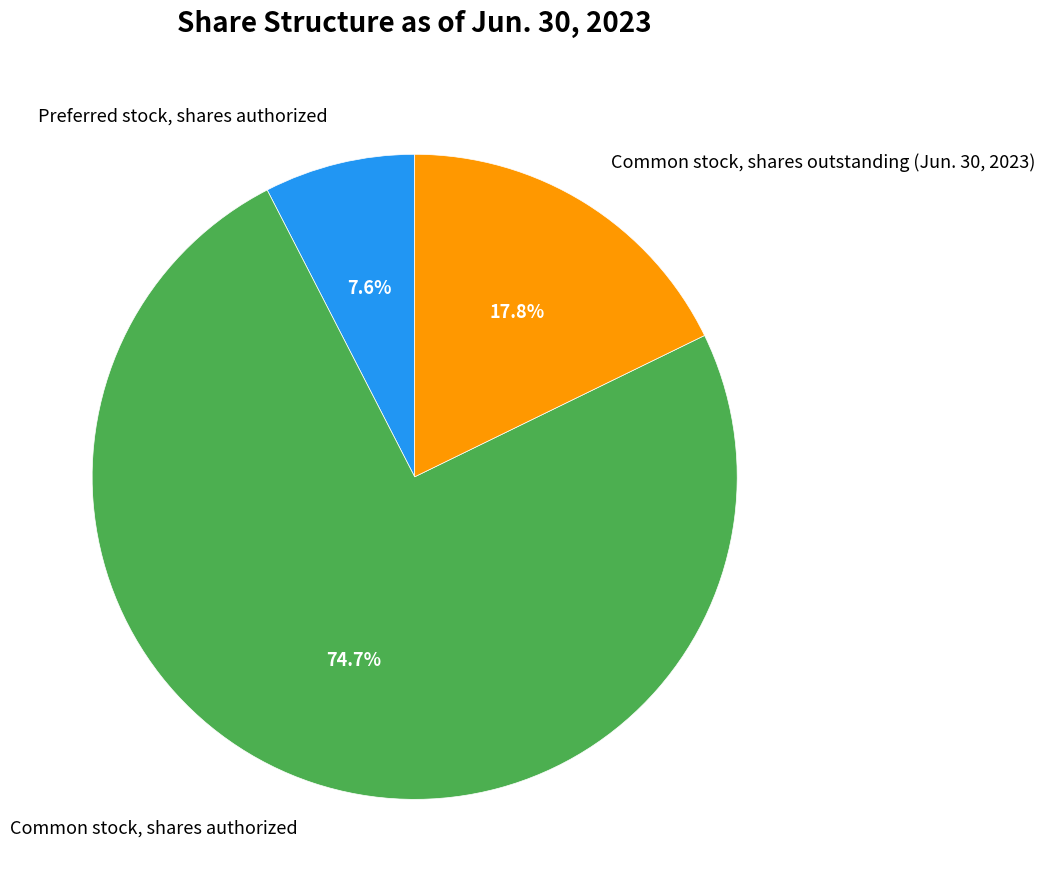

Combined, do Common stock, shares authorized and Preferred stock, shares authorized account for over 50%?

Yes